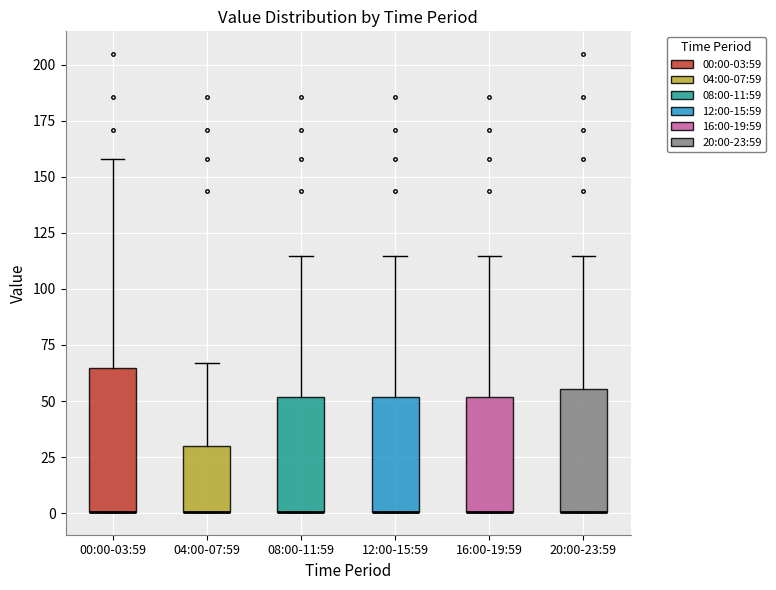

Reading left to right, transcribe this box plot: for each box, give where its median line is, the range the box spans, and where its two whiskers end, as read against the y-axis. The values are not printed on the chart, so give them approximately, as read against the axis.

00:00-03:59: median 0 (drawn on the box's lower edge), box 0 to 65, whiskers 0 to 160
04:00-07:59: median 0 (drawn on the box's lower edge), box 0 to 30, whiskers 0 to 65
08:00-11:59: median 0 (drawn on the box's lower edge), box 0 to 50, whiskers 0 to 115
12:00-15:59: median 0 (drawn on the box's lower edge), box 0 to 50, whiskers 0 to 115
16:00-19:59: median 0 (drawn on the box's lower edge), box 0 to 50, whiskers 0 to 115
20:00-23:59: median 0 (drawn on the box's lower edge), box 0 to 55, whiskers 0 to 115